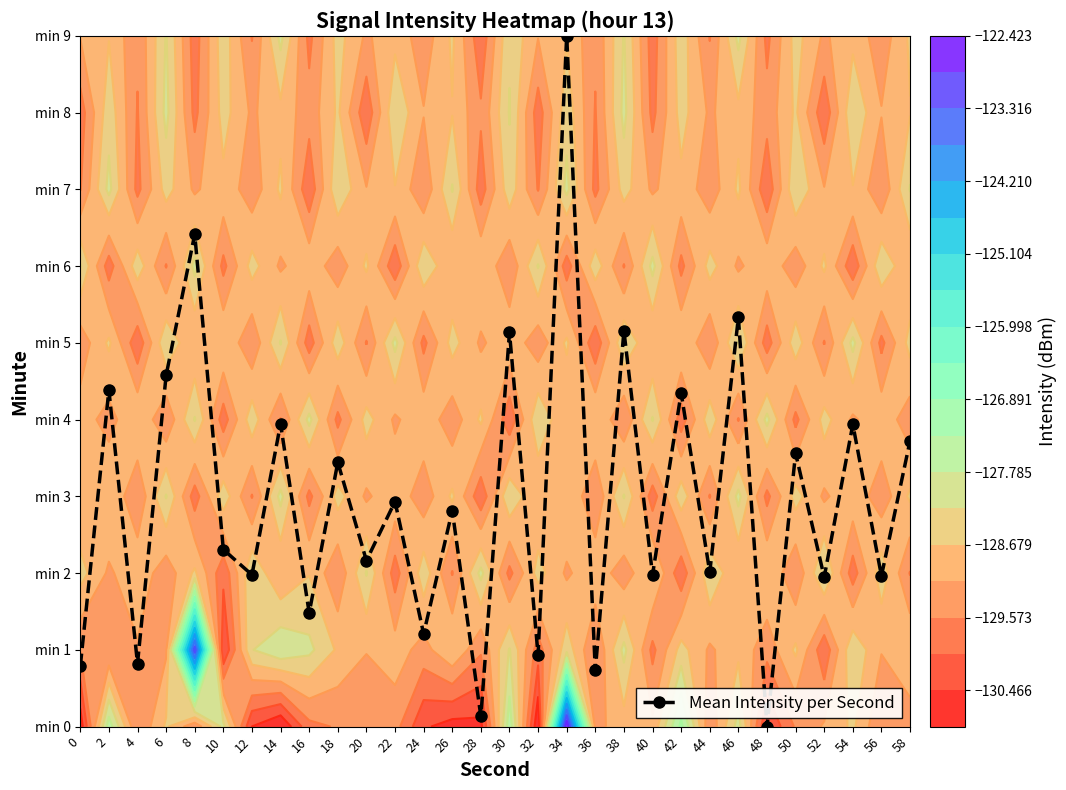

What is the change in value from 4 to 22?

+2.1